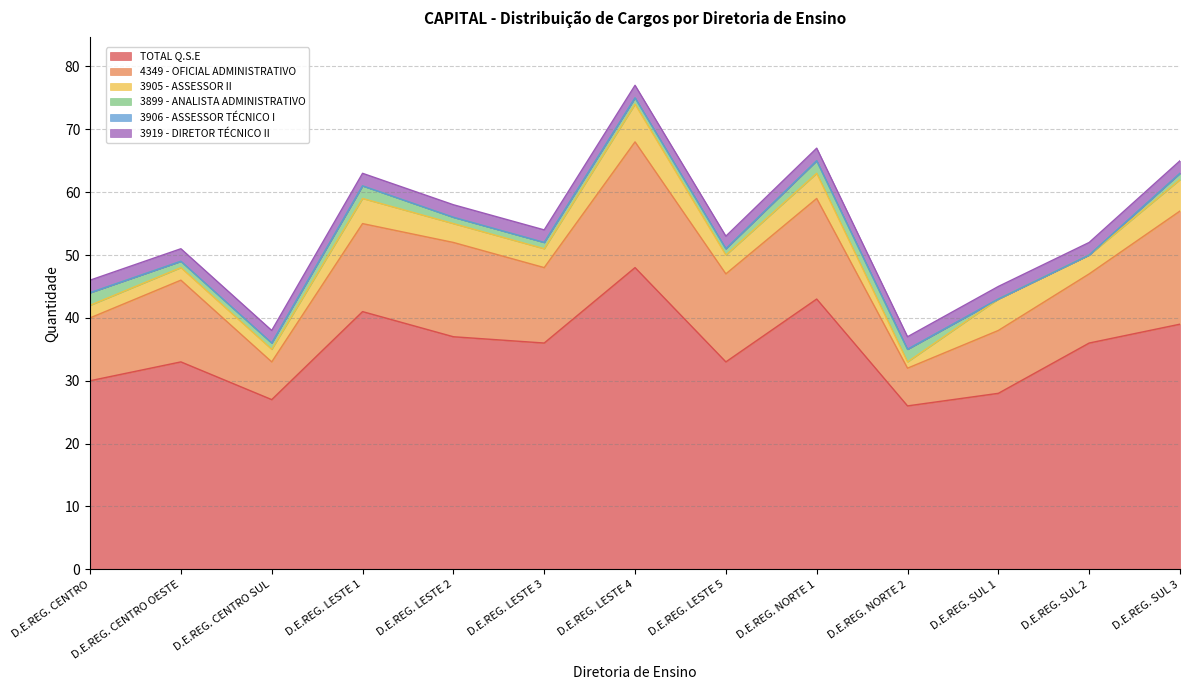

List the series in order of their peak value, highest first.

TOTAL Q.S.E, 4349 - OFICIAL ADMINISTRATIVO, 3905 - ASSESSOR II, 3899 - ANALISTA ADMINISTRATIVO, 3919 - DIRETOR TÉCNICO II, 3906 - ASSESSOR TÉCNICO I